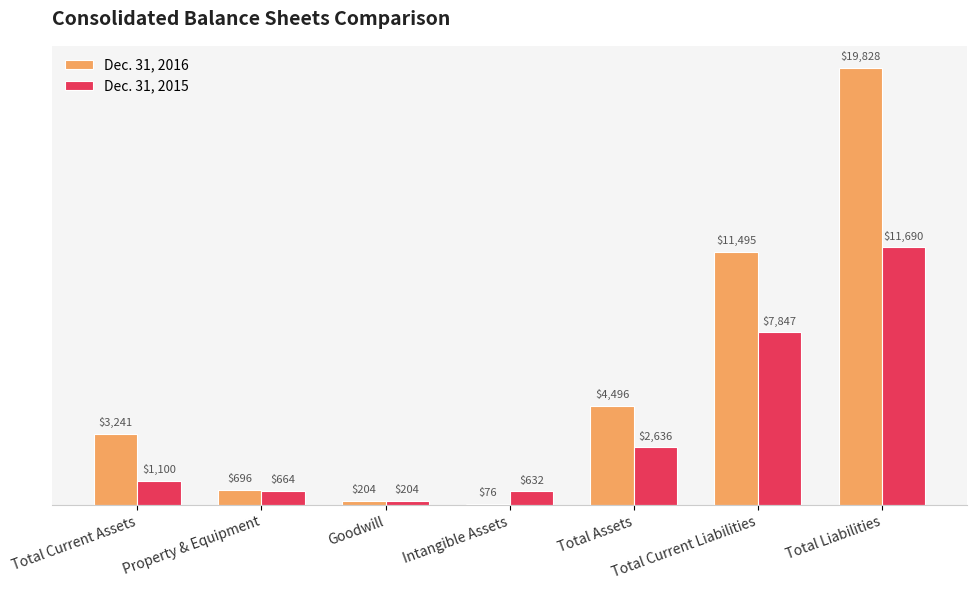

True or false: Dec. 31, 2016 has a value of 5363 at Total Current Assets.

False